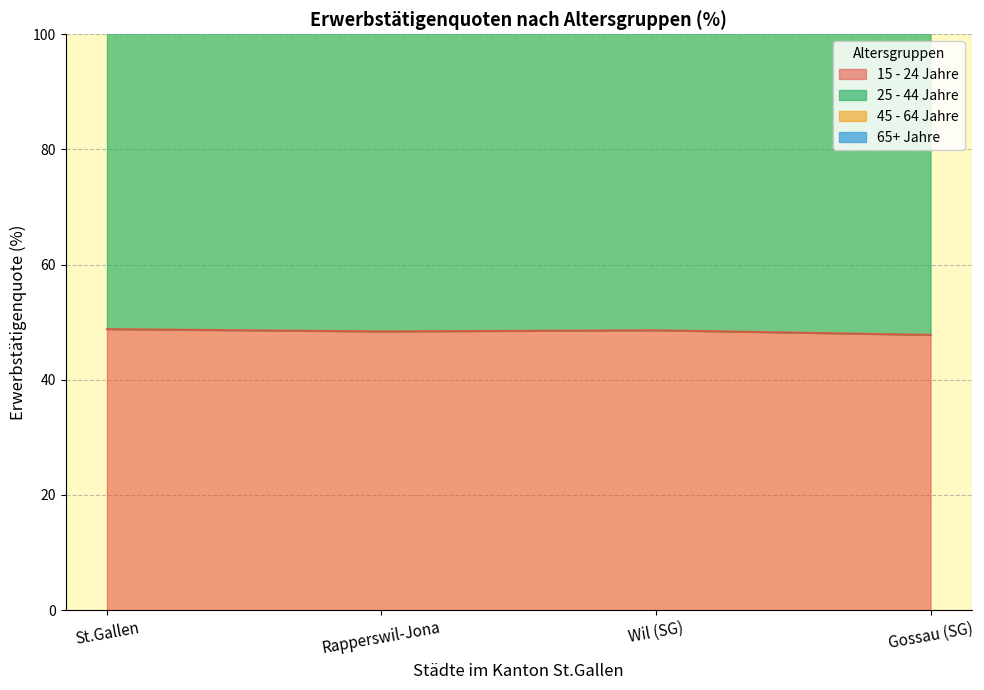

Which series has the largest total across all categories?

25 - 44 Jahre